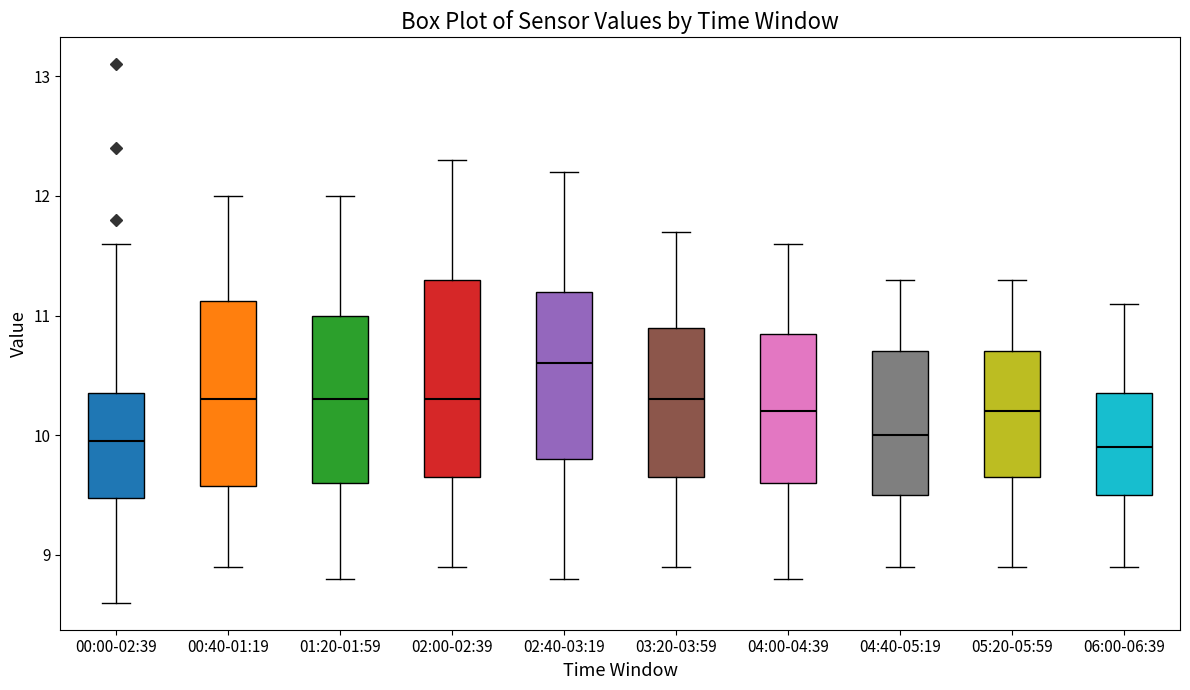

Comparing the boxes themselves (not the whiskers), which one is the tallest?

02:00-02:39